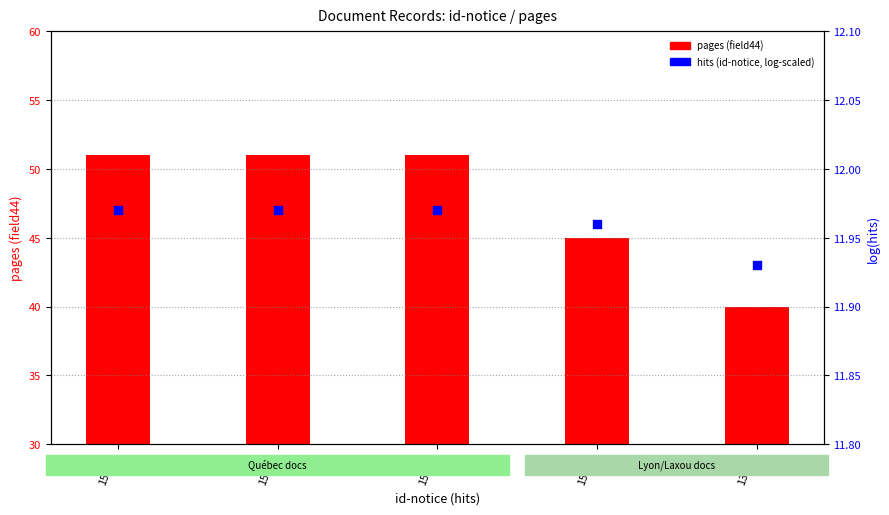

Approximately how many times larger is the value at 15928 compared to 13830?

1.0